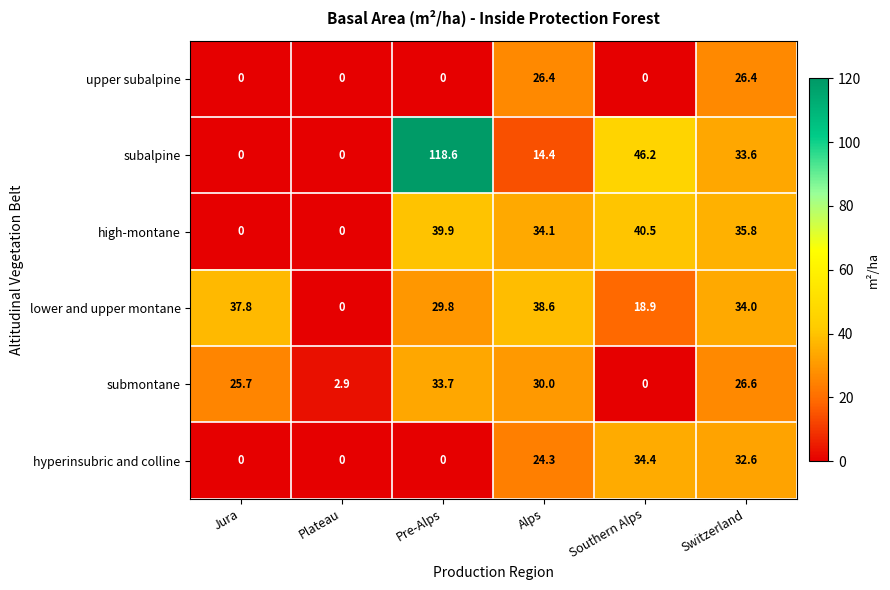

What is the difference between the second highest and minimum values in the subalpine series?

46.2